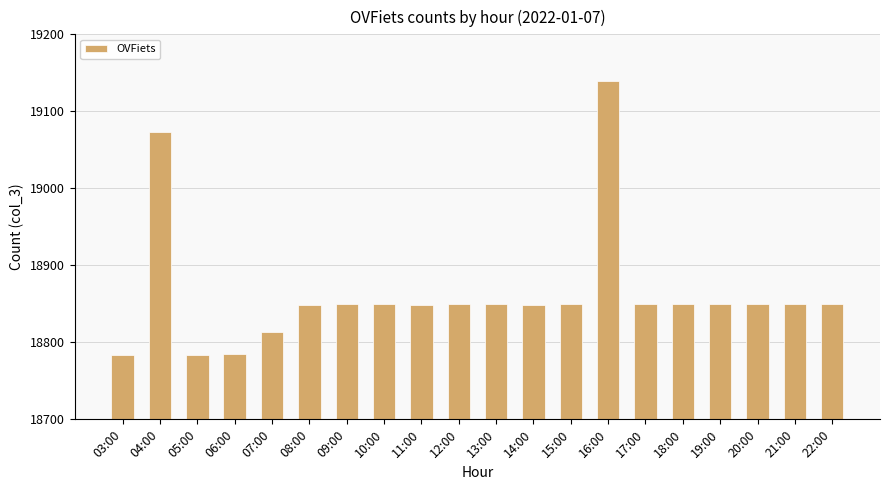

What is the minimum value shown in the chart?

18783